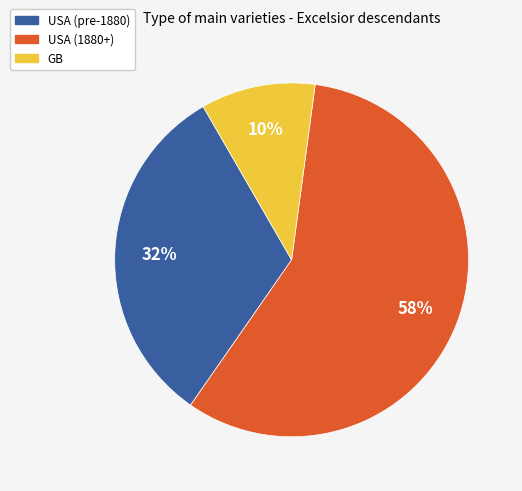

To the nearest percent, what is the average slice percentage?

33%